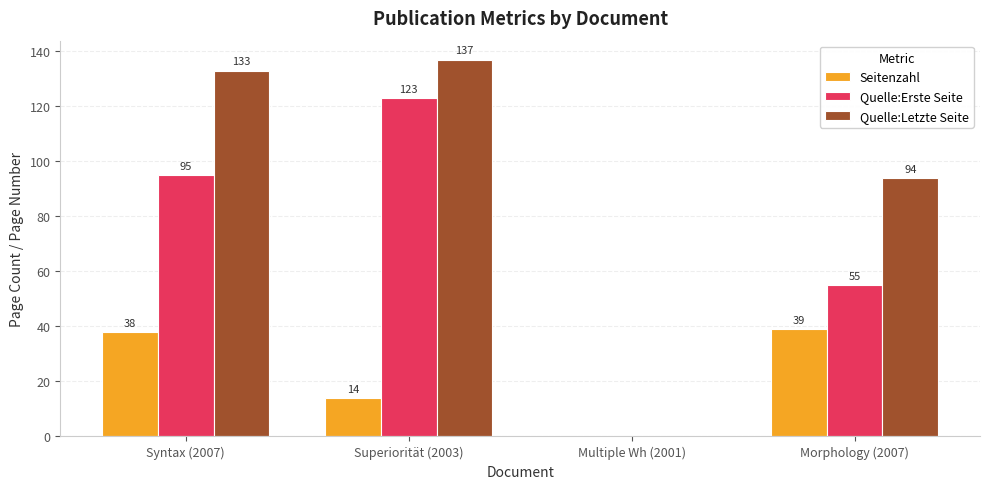

Between Multiple Wh (2001) and Morphology (2007), which series saw the biggest shift?

Quelle:Letzte Seite